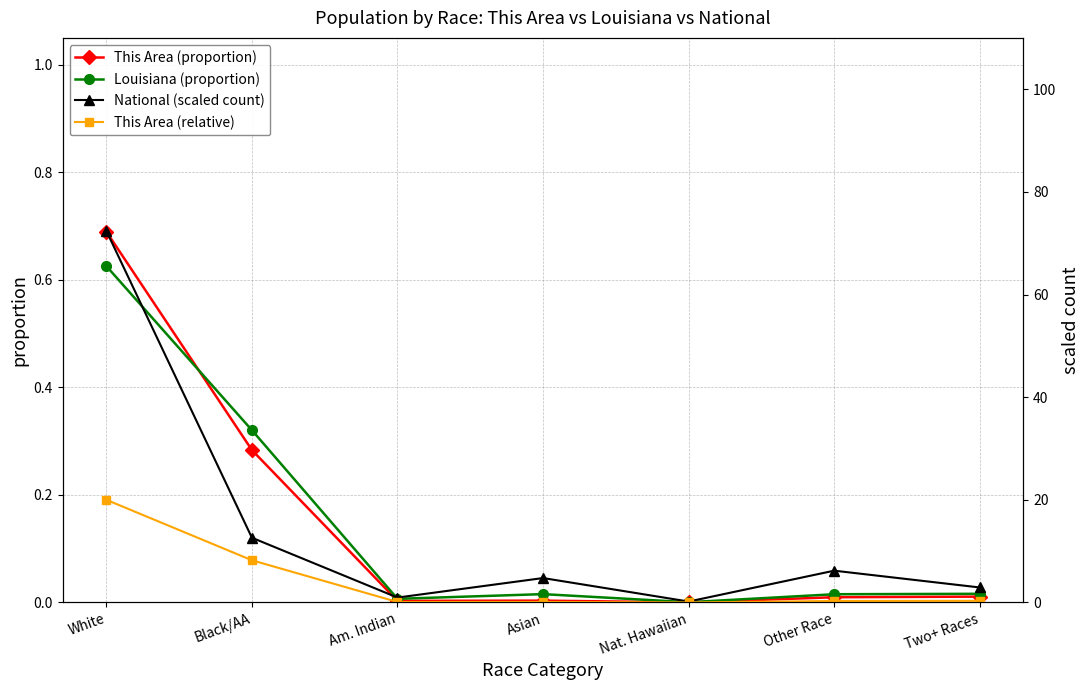

Where is This Area (relative) nearest to the value 10?

Black/AA